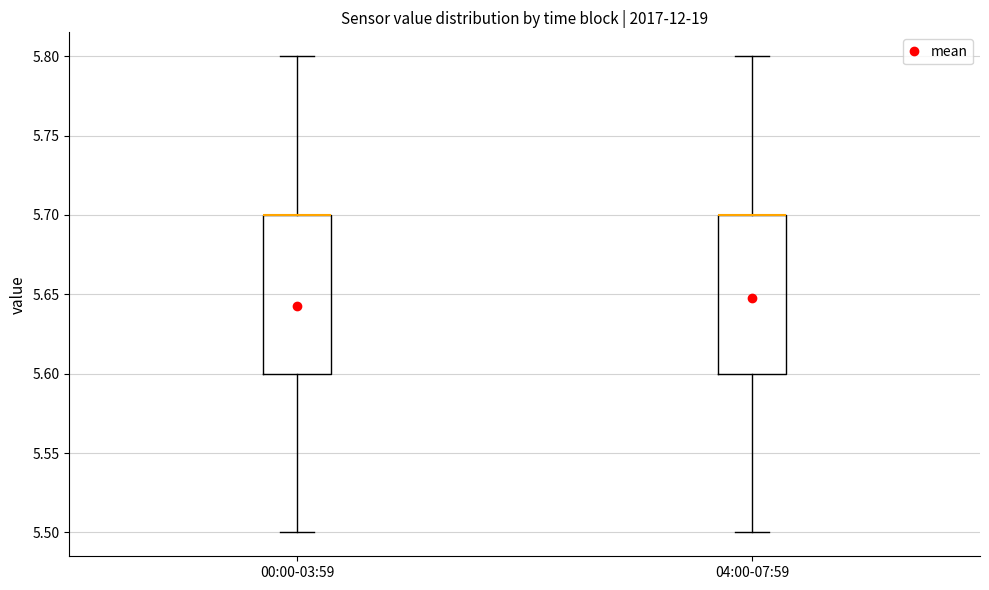

Reading left to right, transcribe this box plot: for each box, give where its median line is, the range the box spans, and where its two whiskers end, as read against the y-axis. The values are not printed on the chart, so give them approximately, as read against the axis.

00:00-03:59: median 5.7 (drawn on the box's upper edge), box 5.6 to 5.7, whiskers 5.5 to 5.8
04:00-07:59: median 5.7 (drawn on the box's upper edge), box 5.6 to 5.7, whiskers 5.5 to 5.8